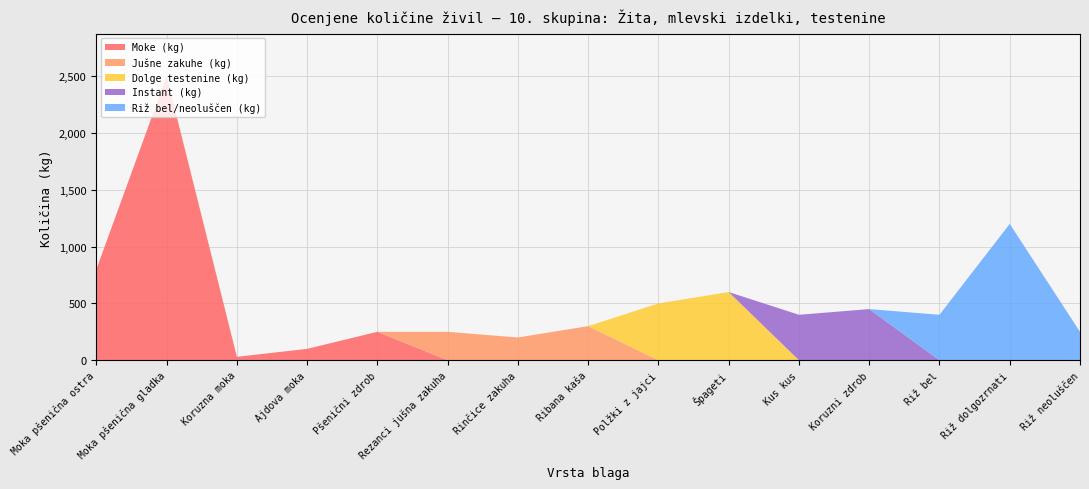

At which category is the sum across all series the highest?

Moka pšenična gladka